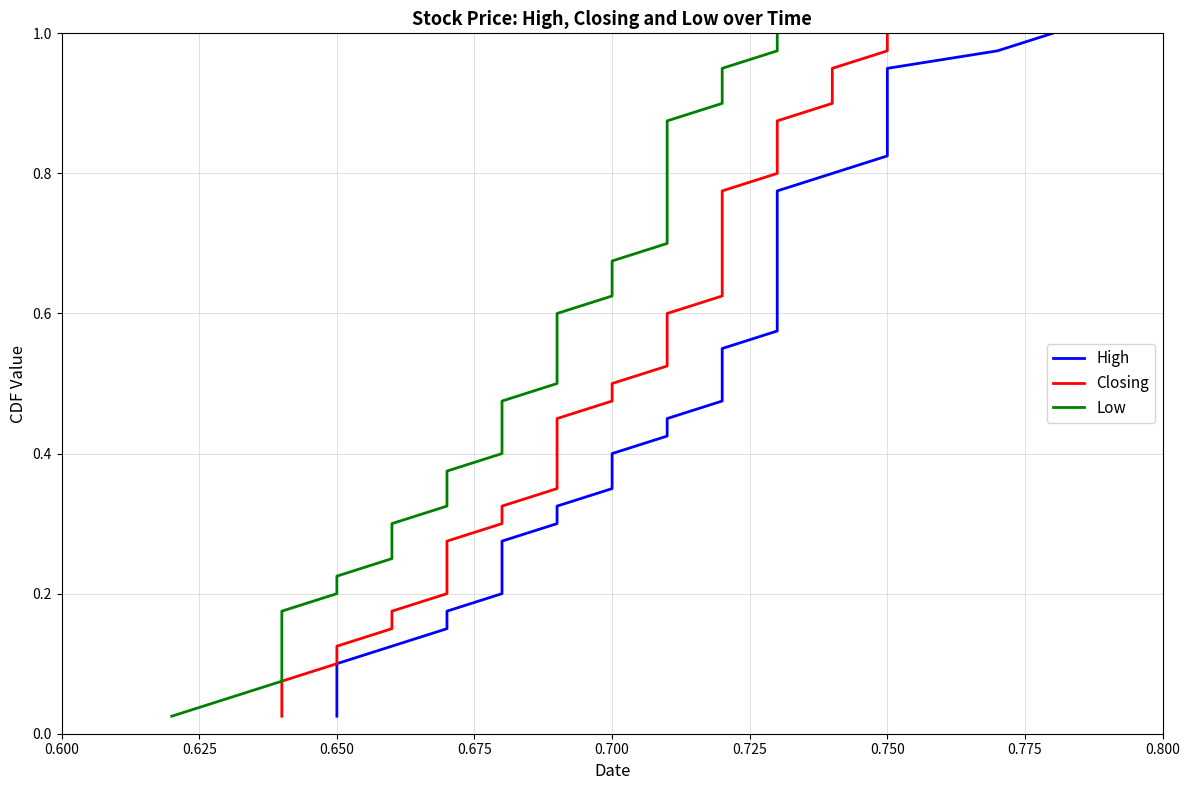

What position from the left is 0.625?

2